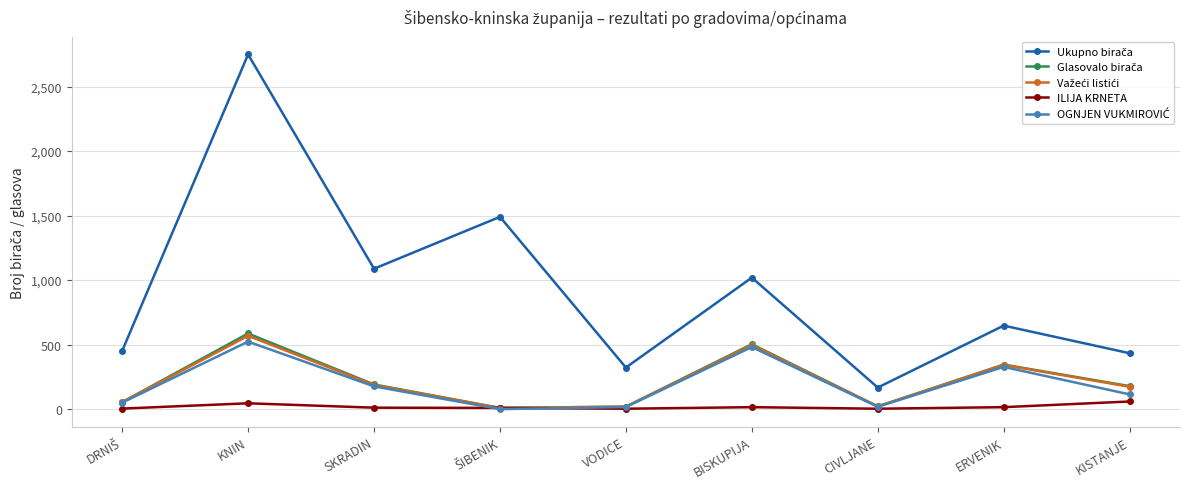

What is the label of the 2nd point from the right?

ERVENIK